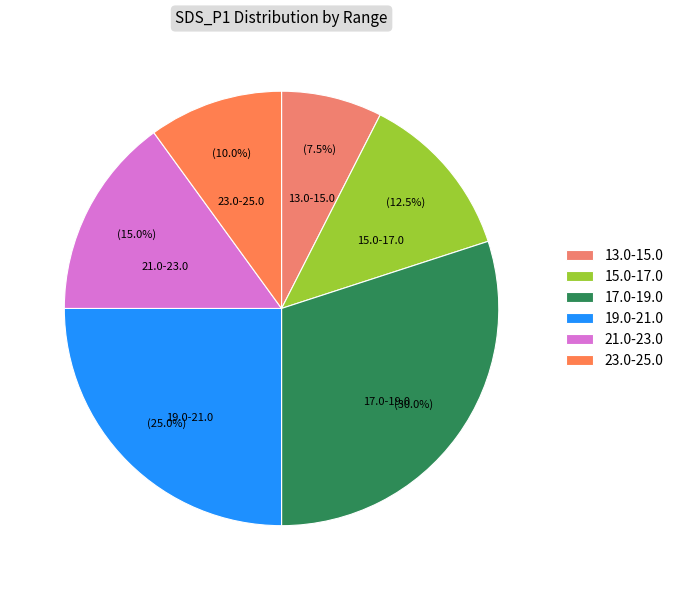

Between 21.0-23.0 and 23.0-25.0, which is larger?

21.0-23.0